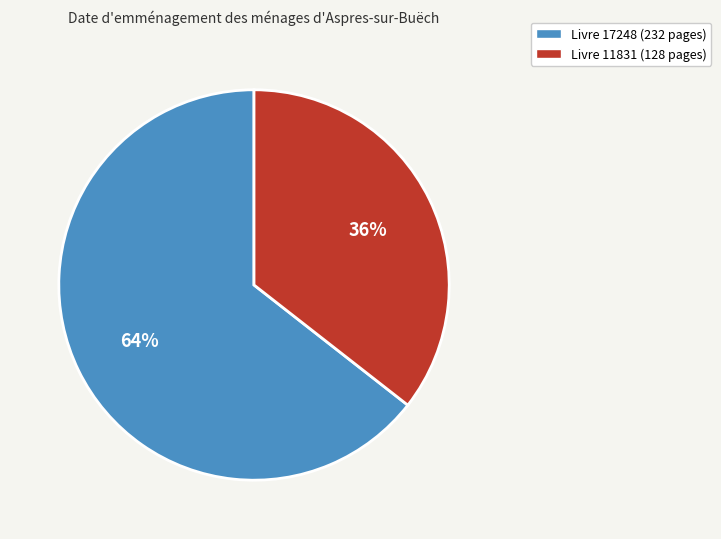

Does any single category account for the majority?

Yes